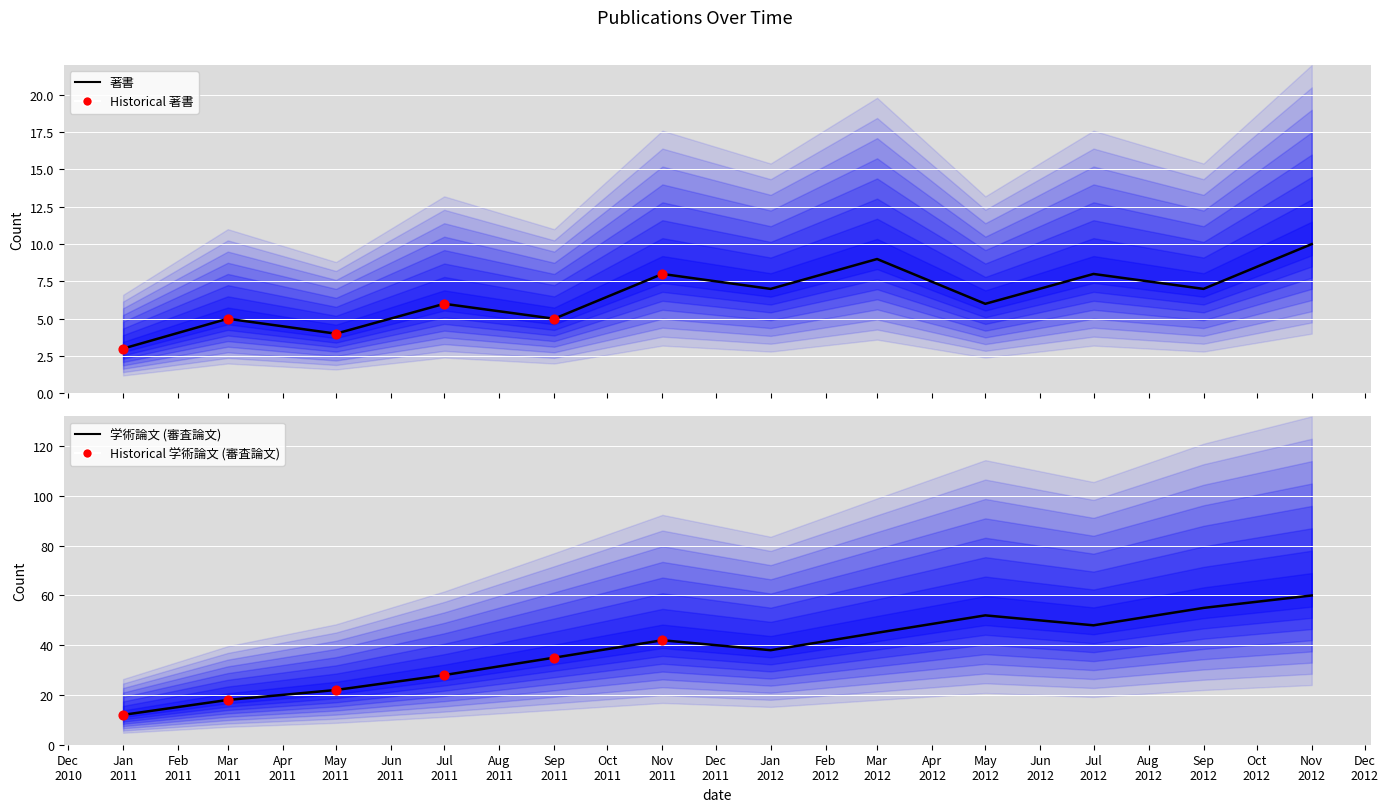

What is the total value across all series at Mar 2012?

54